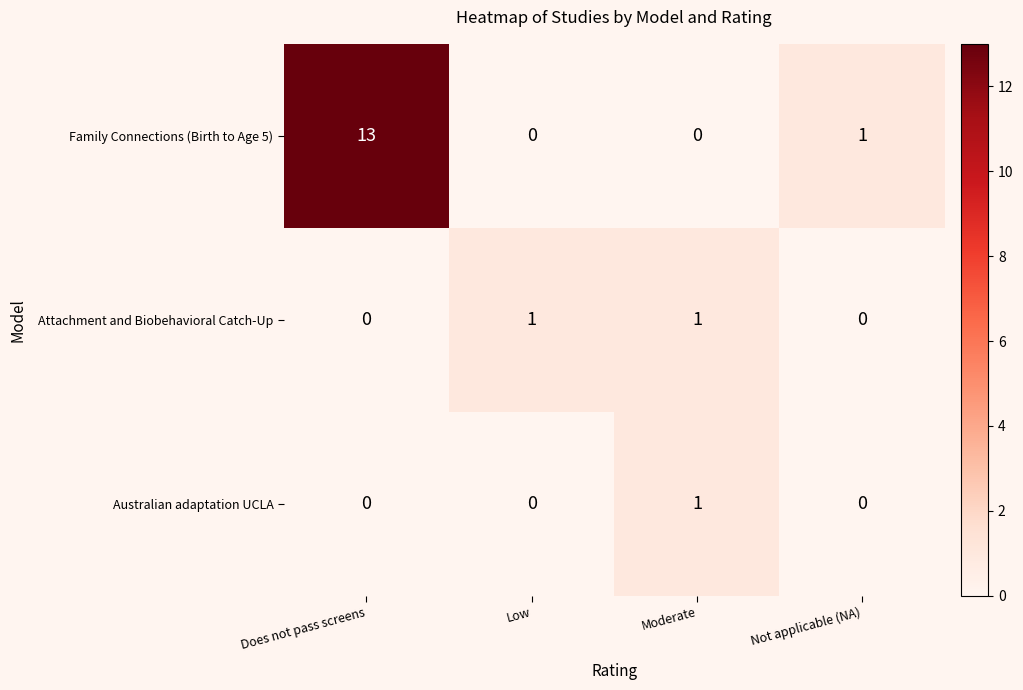

What is the difference between the highest and lowest values at Low?

1